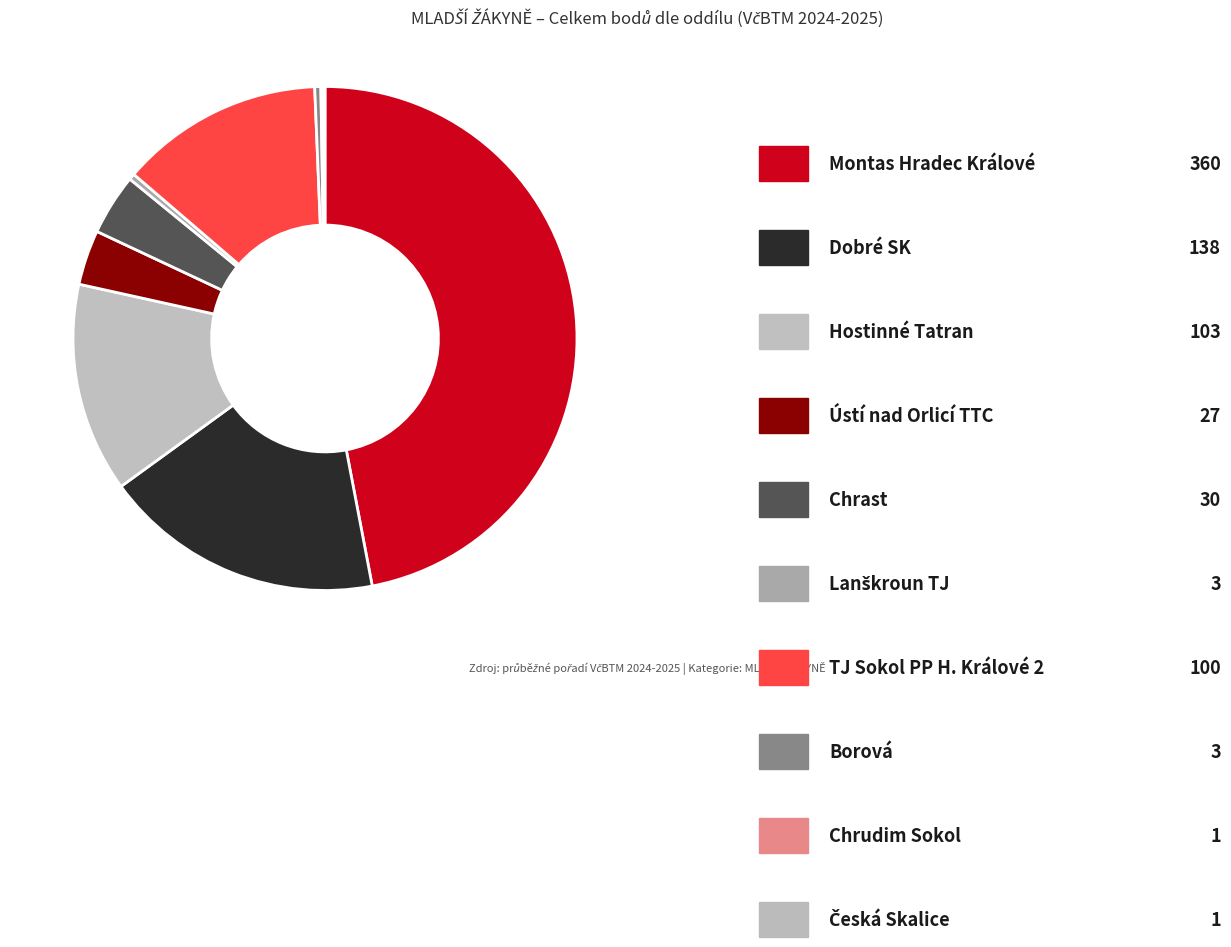

Which slice is the largest?

Montas Hradec Králové